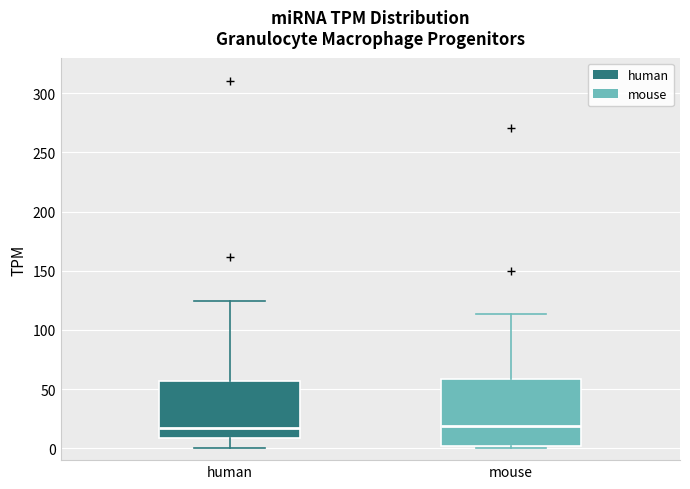

Reading left to right, transcribe this box plot: for each box, give where its median line is, the range the box spans, and where its two whiskers end, as read against the y-axis. The values are not printed on the chart, so give them approximately, as read against the axis.

human: median 15, box 10 to 55, whiskers 0 to 125
mouse: median 20, box 0 to 60, whiskers 0 (just below the box's lower edge) to 115